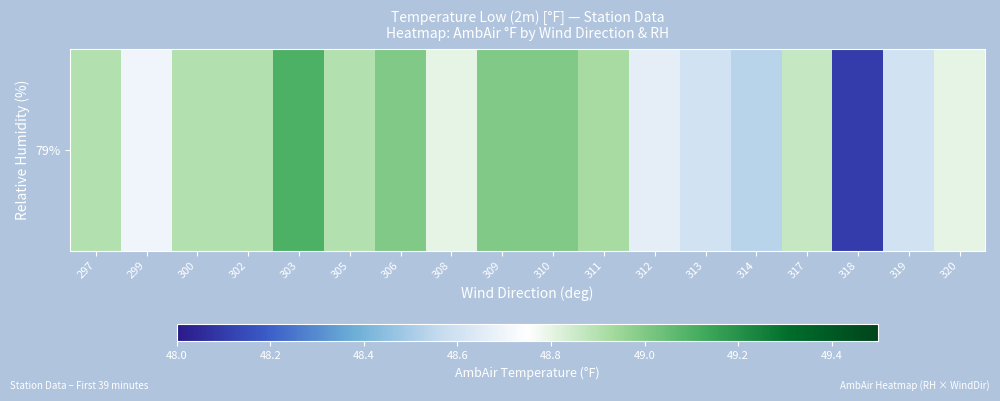

Rank the categories by value from lowest to highest.

318, 314, 313, 319, 312, 299, 320, 308, 317, 297, 300, 302, 305, 311, 306, 309, 310, 303